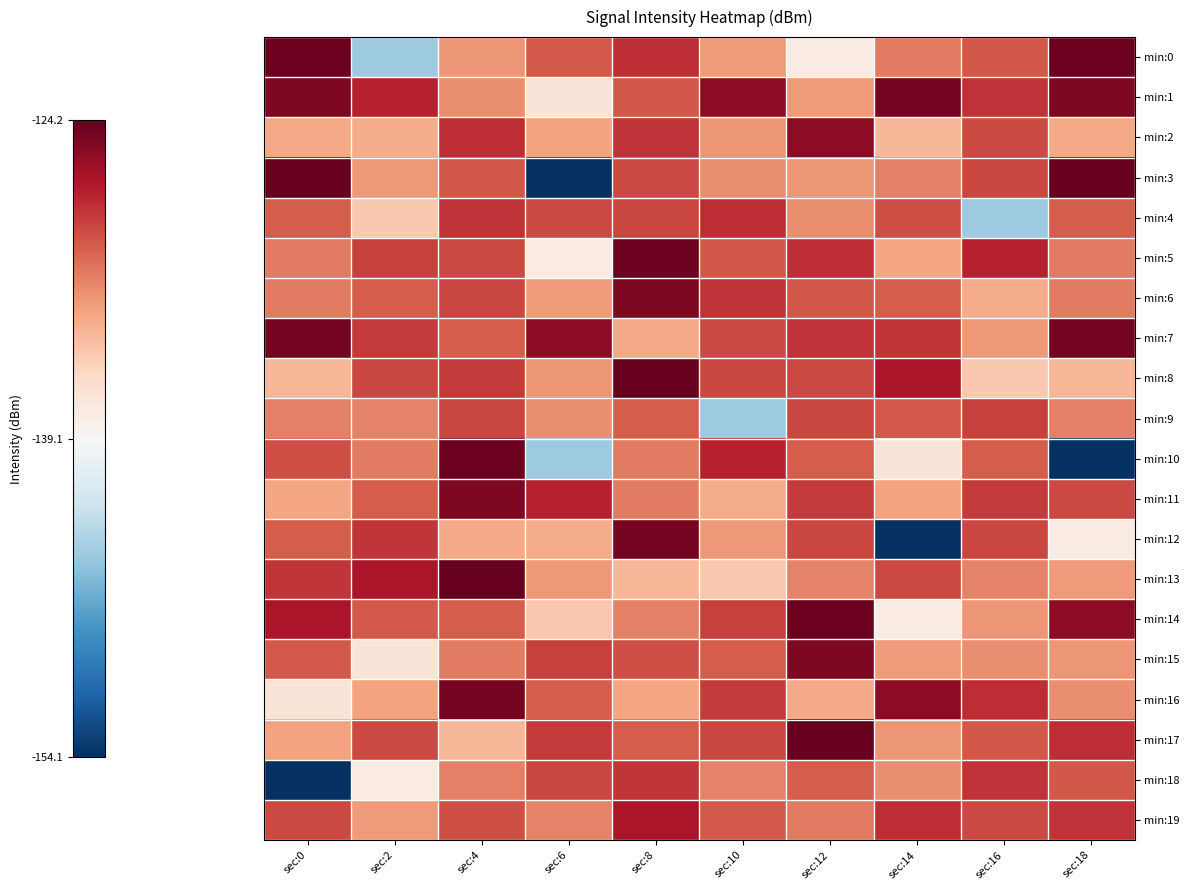

Reading left to right, transcribe all the data shown in this chart.

min:0: sec:0=-124.4	sec:2=-144.5	sec:4=-132.5	sec:6=-129.9	sec:8=-128.1	sec:10=-132.8	sec:12=-137.9	sec:14=-131.3	sec:16=-129.8	sec:18=-124.4
min:1: sec:0=-125.2	sec:2=-127.7	sec:4=-132.1	sec:6=-137.2	sec:8=-129.8	sec:10=-125.7	sec:12=-132.8	sec:14=-124.8	sec:16=-128.4	sec:18=-125.2
min:2: sec:0=-133.4	sec:2=-133.5	sec:4=-128.1	sec:6=-133.1	sec:8=-128.4	sec:10=-132.5	sec:12=-125.7	sec:14=-134.2	sec:16=-129.3	sec:18=-133.4
min:3: sec:0=-124.2	sec:2=-132.6	sec:4=-129.8	sec:6=-154.1	sec:8=-129.3	sec:10=-132.1	sec:12=-132.5	sec:14=-131.5	sec:16=-129.2	sec:18=-124.2
min:4: sec:0=-130.1	sec:2=-135.1	sec:4=-128.4	sec:6=-129.2	sec:8=-129.2	sec:10=-128.1	sec:12=-132.1	sec:14=-129.4	sec:16=-144.5	sec:18=-130.1
min:5: sec:0=-131.3	sec:2=-128.9	sec:4=-129.3	sec:6=-137.9	sec:8=-124.4	sec:10=-129.8	sec:12=-128.1	sec:14=-133.3	sec:16=-127.7	sec:18=-131.3
min:6: sec:0=-131.3	sec:2=-130.1	sec:4=-129.2	sec:6=-132.8	sec:8=-125.2	sec:10=-128.4	sec:12=-129.8	sec:14=-130.1	sec:16=-133.5	sec:18=-131.3
min:7: sec:0=-124.8	sec:2=-128.6	sec:4=-130.1	sec:6=-125.7	sec:8=-133.4	sec:10=-129.3	sec:12=-128.4	sec:14=-128.4	sec:16=-132.6	sec:18=-124.8
min:8: sec:0=-134.2	sec:2=-129.1	sec:4=-128.6	sec:6=-132.5	sec:8=-124.2	sec:10=-129.2	sec:12=-129.3	sec:14=-126.9	sec:16=-135.1	sec:18=-134.2
min:9: sec:0=-131.5	sec:2=-131.8	sec:4=-129.1	sec:6=-132.1	sec:8=-130.1	sec:10=-144.5	sec:12=-129.2	sec:14=-129.9	sec:16=-128.9	sec:18=-131.5
min:10: sec:0=-129.4	sec:2=-131.3	sec:4=-124.4	sec:6=-144.5	sec:8=-131.3	sec:10=-127.7	sec:12=-130.1	sec:14=-137.2	sec:16=-130.1	sec:18=-154.1
min:11: sec:0=-133.3	sec:2=-130.1	sec:4=-125.2	sec:6=-127.7	sec:8=-131.3	sec:10=-133.5	sec:12=-128.6	sec:14=-133.1	sec:16=-128.6	sec:18=-129.2
min:12: sec:0=-130.1	sec:2=-128.4	sec:4=-133.4	sec:6=-133.5	sec:8=-124.8	sec:10=-132.6	sec:12=-129.1	sec:14=-154.1	sec:16=-129.1	sec:18=-137.9
min:13: sec:0=-128.4	sec:2=-126.9	sec:4=-124.2	sec:6=-132.6	sec:8=-134.2	sec:10=-135.1	sec:12=-131.8	sec:14=-129.2	sec:16=-131.8	sec:18=-132.8
min:14: sec:0=-126.9	sec:2=-129.9	sec:4=-130.1	sec:6=-135.1	sec:8=-131.5	sec:10=-128.9	sec:12=-124.4	sec:14=-137.9	sec:16=-132.5	sec:18=-125.7
min:15: sec:0=-129.9	sec:2=-137.2	sec:4=-131.3	sec:6=-128.9	sec:8=-129.4	sec:10=-130.1	sec:12=-125.2	sec:14=-132.8	sec:16=-132.1	sec:18=-132.5
min:16: sec:0=-137.2	sec:2=-133.1	sec:4=-124.8	sec:6=-130.1	sec:8=-133.3	sec:10=-128.6	sec:12=-133.4	sec:14=-125.7	sec:16=-128.1	sec:18=-132.1
min:17: sec:0=-133.1	sec:2=-129.2	sec:4=-134.2	sec:6=-128.6	sec:8=-130.1	sec:10=-129.1	sec:12=-124.2	sec:14=-132.5	sec:16=-129.8	sec:18=-128.1
min:18: sec:0=-154.1	sec:2=-137.9	sec:4=-131.5	sec:6=-129.1	sec:8=-128.4	sec:10=-131.8	sec:12=-130.1	sec:14=-132.1	sec:16=-128.4	sec:18=-129.8
min:19: sec:0=-129.2	sec:2=-132.8	sec:4=-129.4	sec:6=-131.8	sec:8=-126.9	sec:10=-129.9	sec:12=-131.3	sec:14=-128.1	sec:16=-129.3	sec:18=-128.4